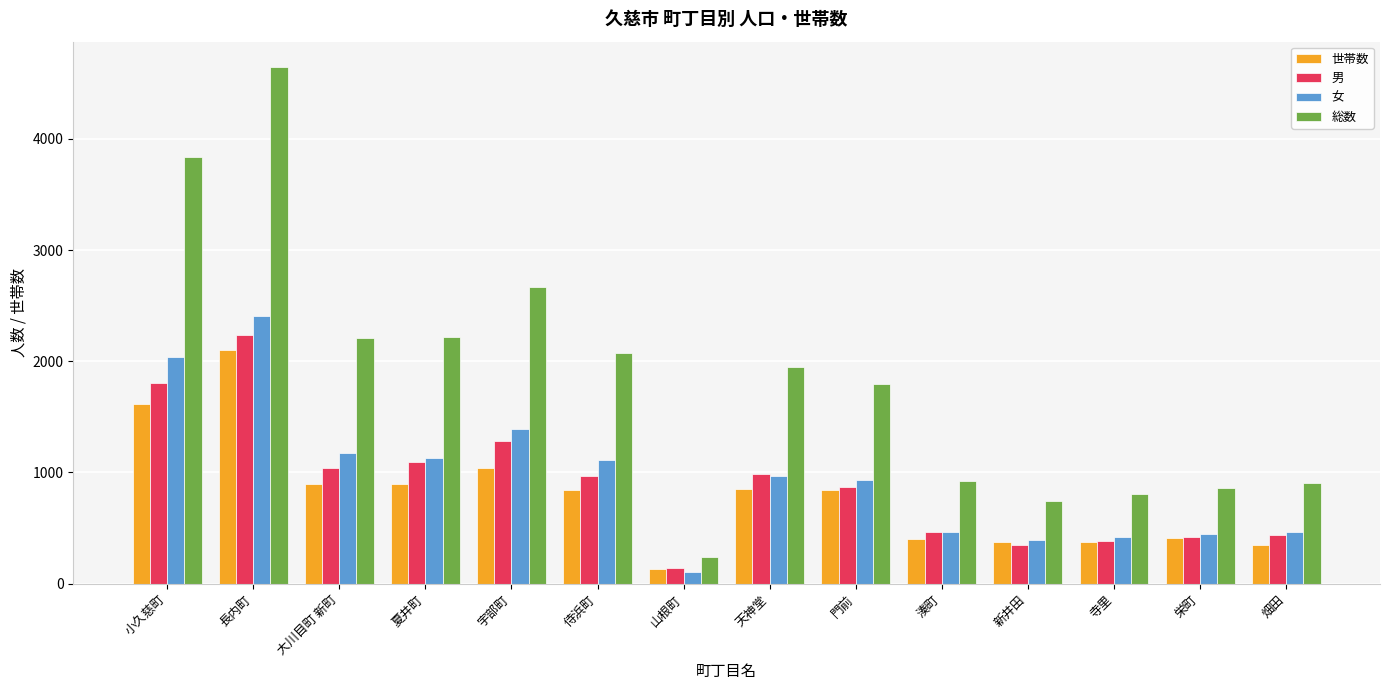

What position from the left is 新井田?

11